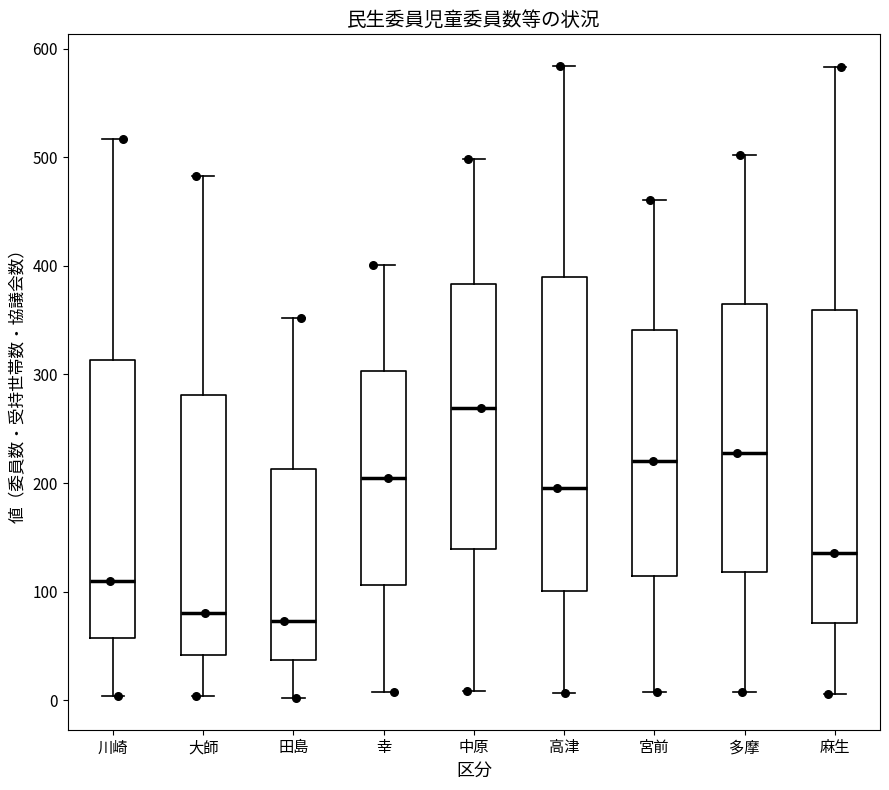

Reading left to right, read every box against the y-axis: the position of its median line, the range the box covers, and the ends of its whiskers. The values are not printed on the chart, so give them approximately, as read against the axis.

川崎: median 110, box 60 to 310, whiskers 0 to 520
大師: median 80, box 40 to 280, whiskers 0 to 480
田島: median 70, box 40 to 210, whiskers 0 to 350
幸: median 210, box 110 to 300, whiskers 10 to 400
中原: median 270, box 140 to 380, whiskers 10 to 500
高津: median 200, box 100 to 390, whiskers 10 to 580
宮前: median 220, box 110 to 340, whiskers 10 to 460
多摩: median 230, box 120 to 370, whiskers 10 to 500
麻生: median 140, box 70 to 360, whiskers 10 to 580